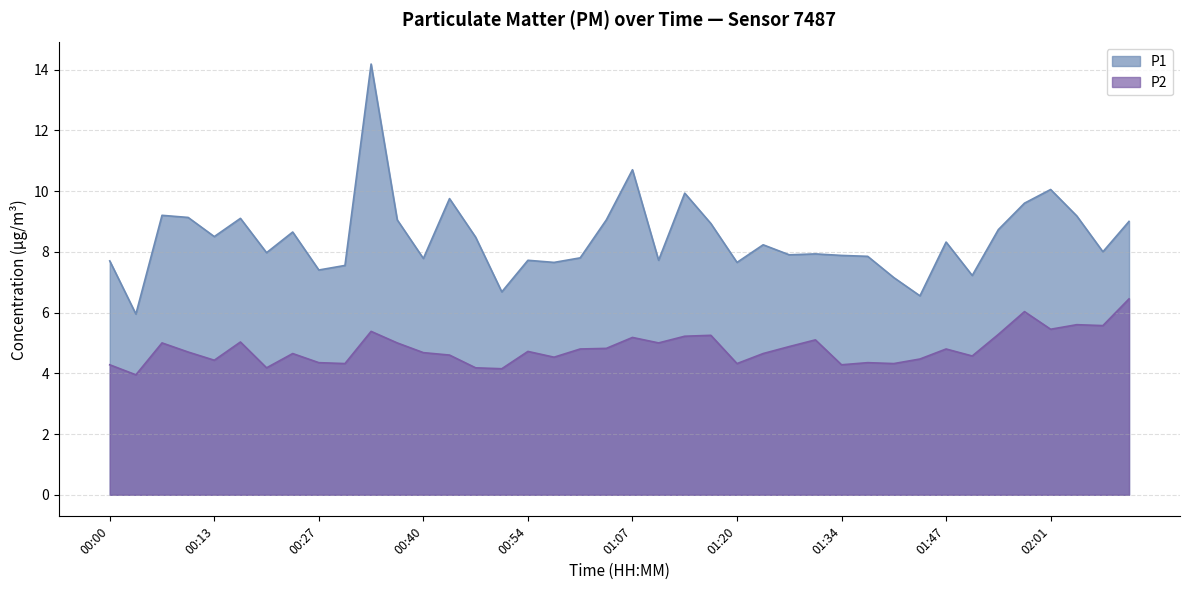

What is the sum of the P2 values at 00:27 and 00:07?

9.3